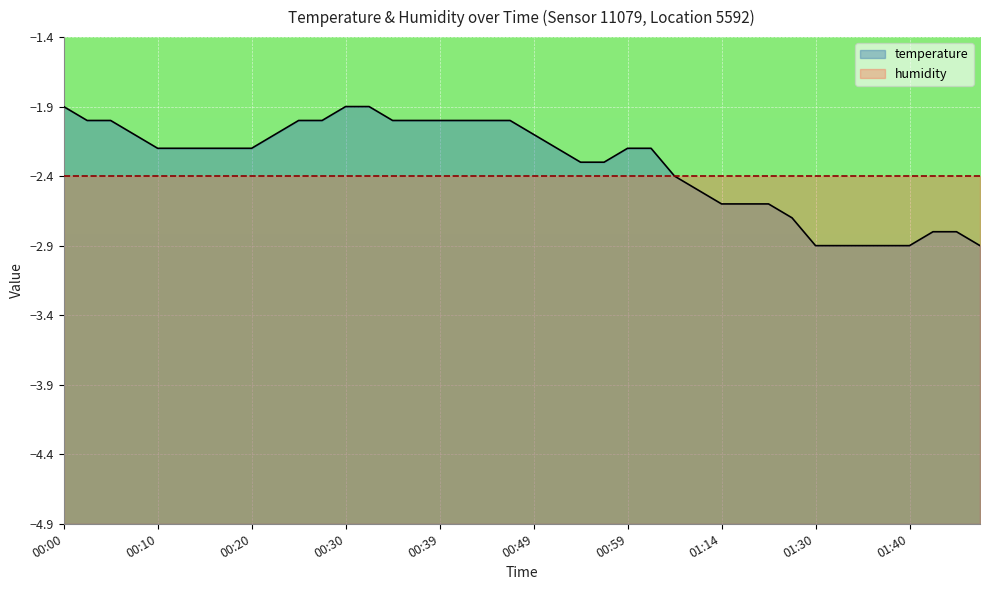

At which label does the data first exceed -2?

00:00